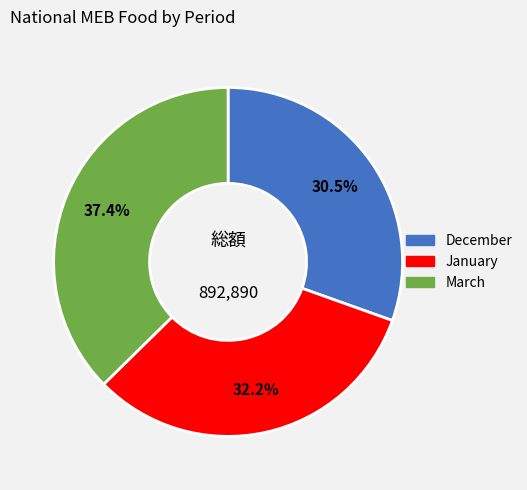

Count the number of slices in the pie.

3